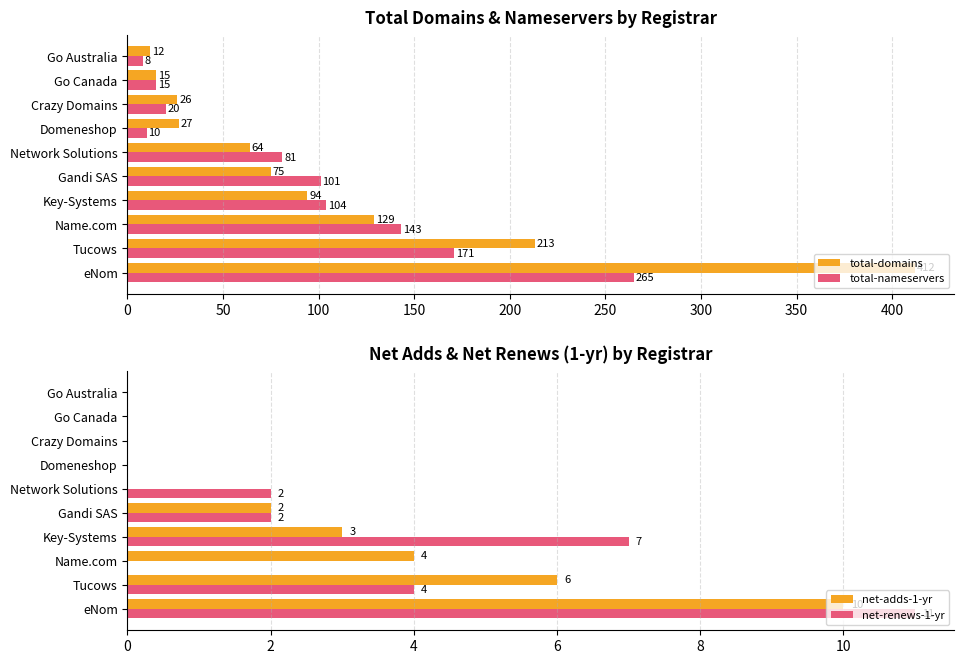

Reading right to left, list all the values displayed in this chart.

total-domains: 12	15	26	27	64	75	94	129	213	412
total-nameservers: 8	15	20	10	81	101	104	143	171	265
net-adds-1-yr: 0	0	0	0	0	2	3	4	6	10
net-renews-1-yr: 0	0	0	0	2	2	7	0	4	11